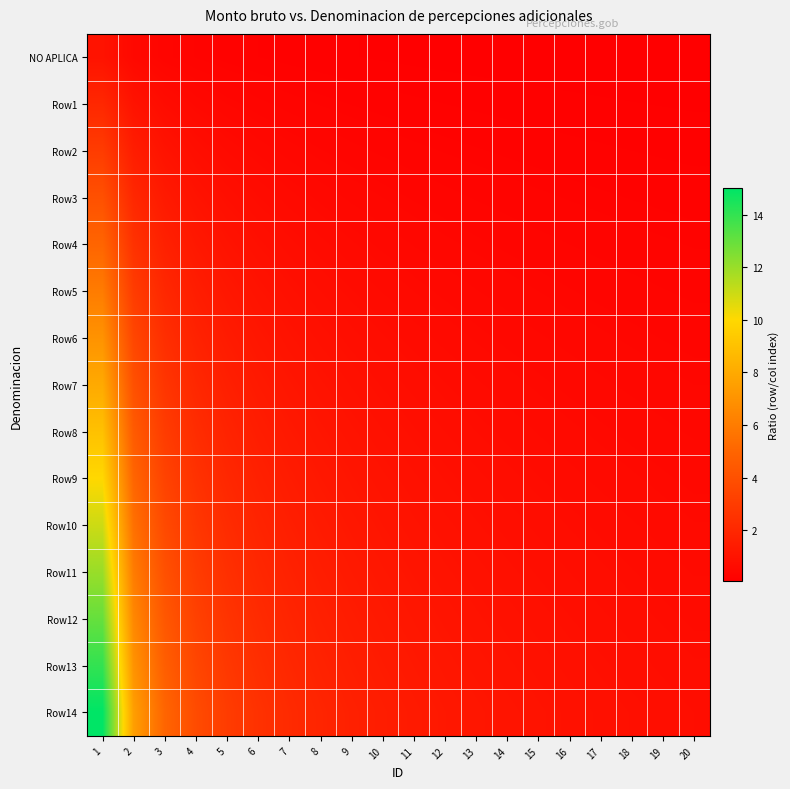

Rank the series at 20 from highest to lowest value.

Row14, Row13, Row12, Row11, Row10, Row9, Row8, Row7, Row6, Row5, Row4, Row3, Row2, Row1, NO APLICA